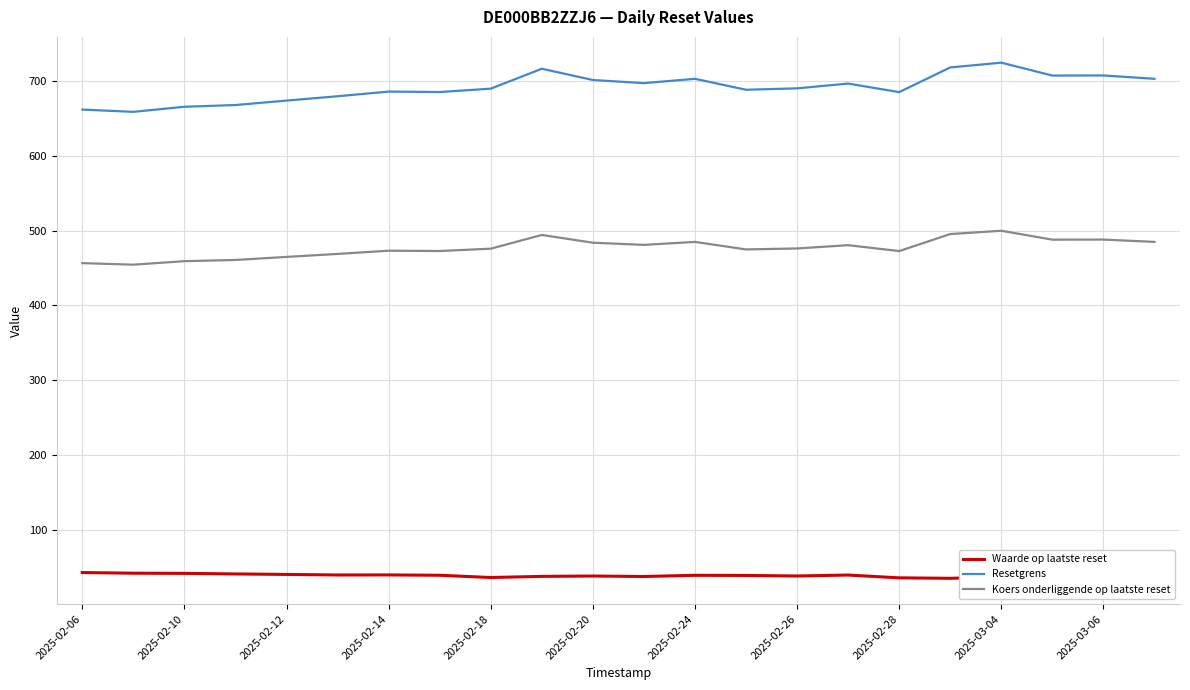

Rank the series by their average value, from highest to lowest.

Resetgrens, Koers onderliggende op laatste reset, Waarde op laatste reset